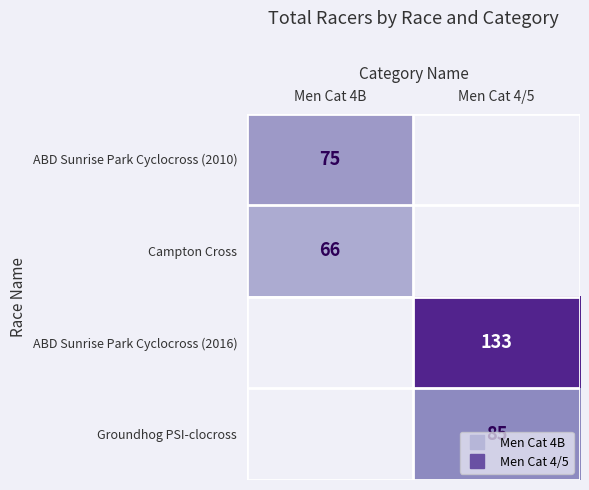

What is the greatest value displayed?

133.0